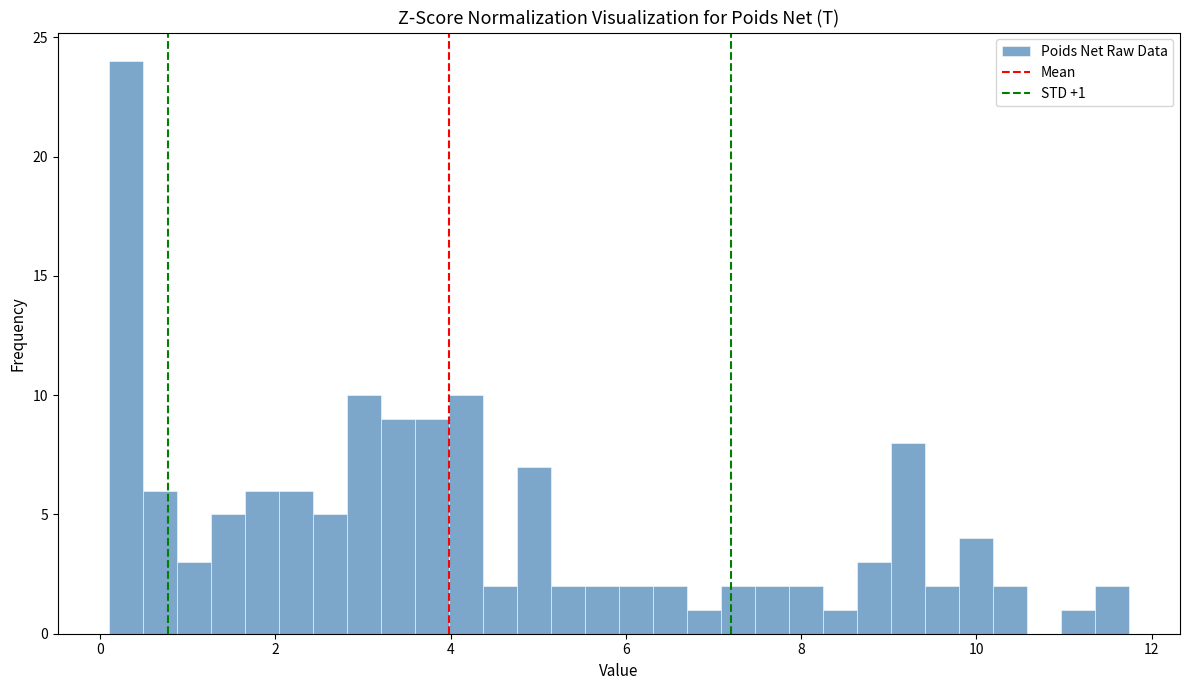

Read against the x-axis, roughly where is the centre of the tallest bar?

0.2